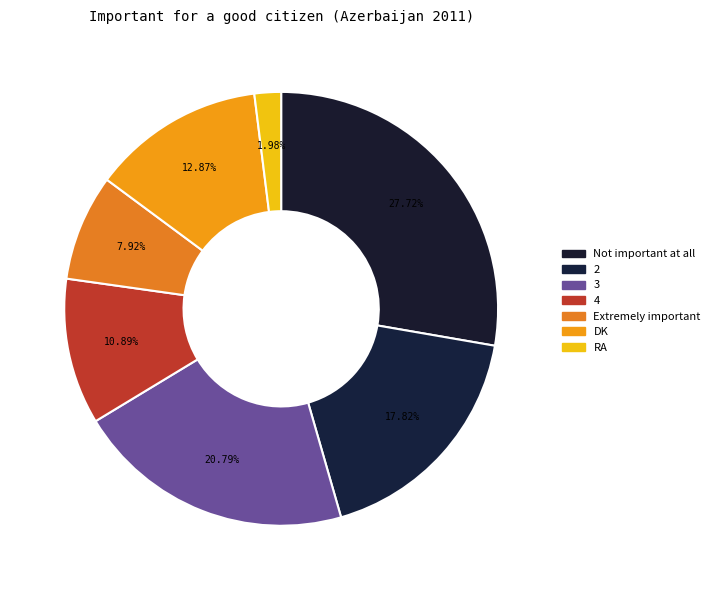

Which category has the biggest portion of the pie?

Not important at all